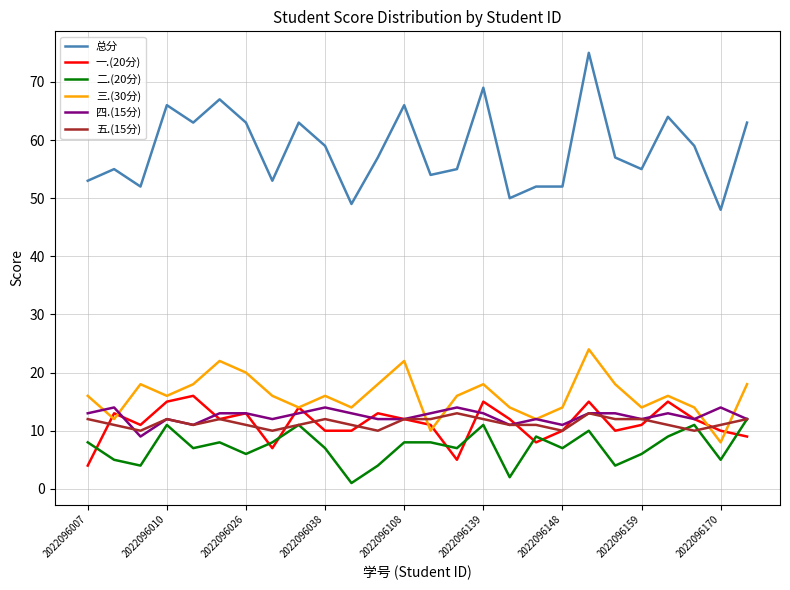

True or false: 二.(20分) and 一.(20分) cross at least once.

True